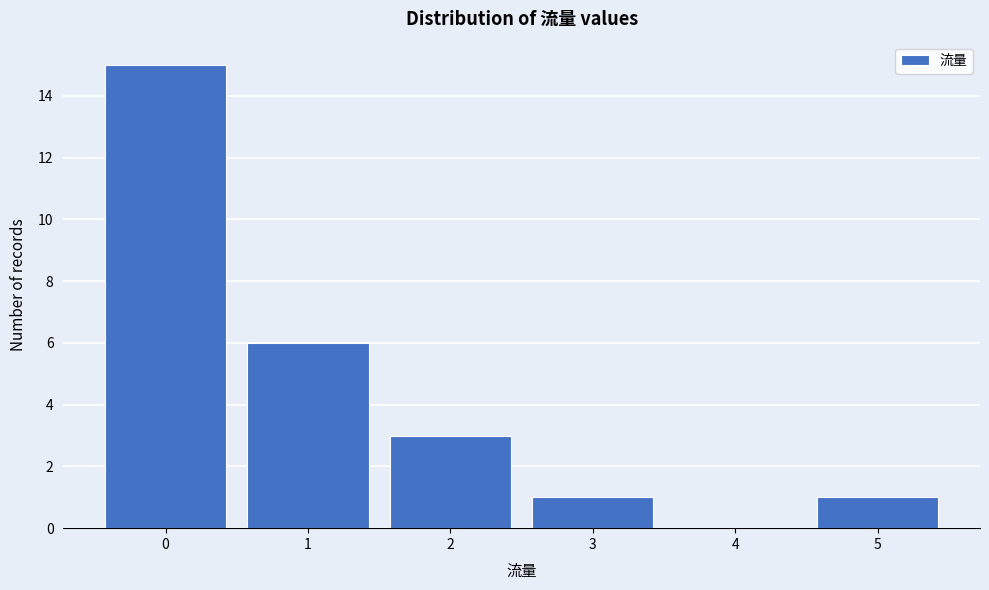

Reading left to right, extract all data points from this chart.

0=15	1=6	2=3	3=1	4=0	5=1